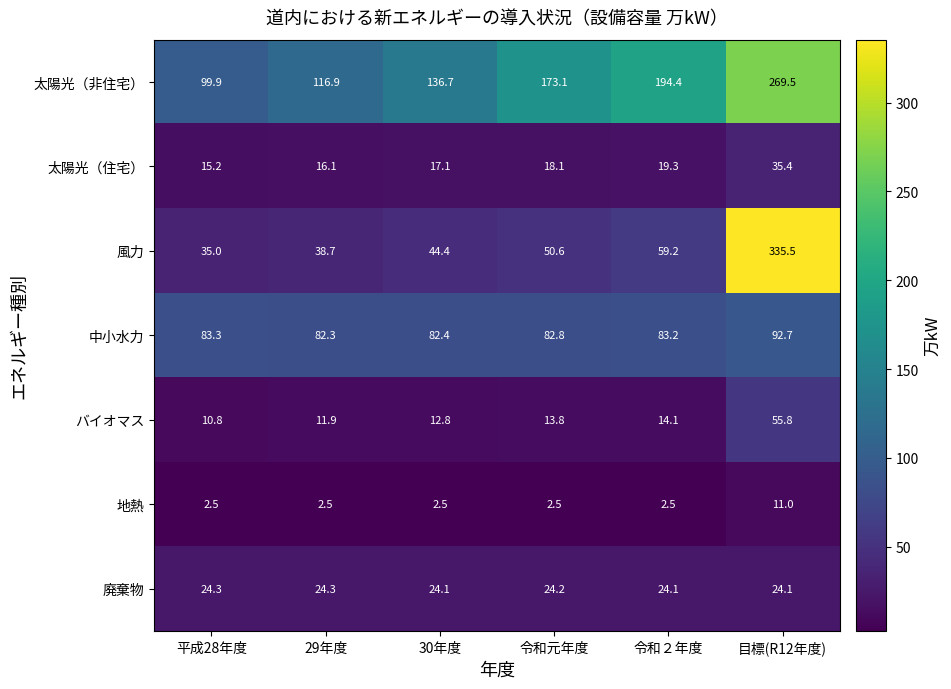

At which category is the sum across all series the highest?

目標(R12年度)